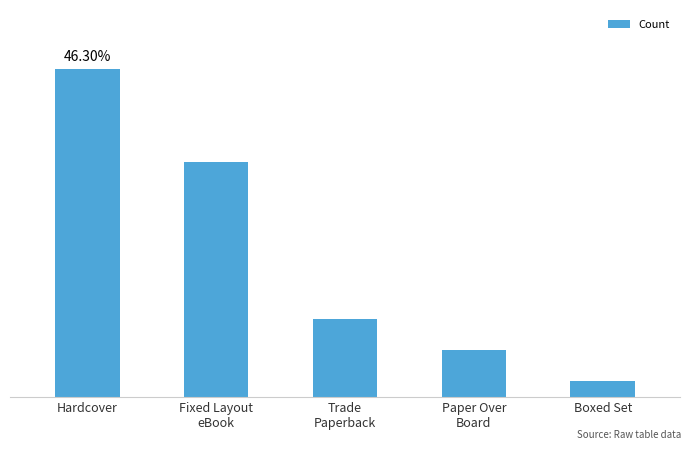

What is the difference between the second highest and minimum values?

14